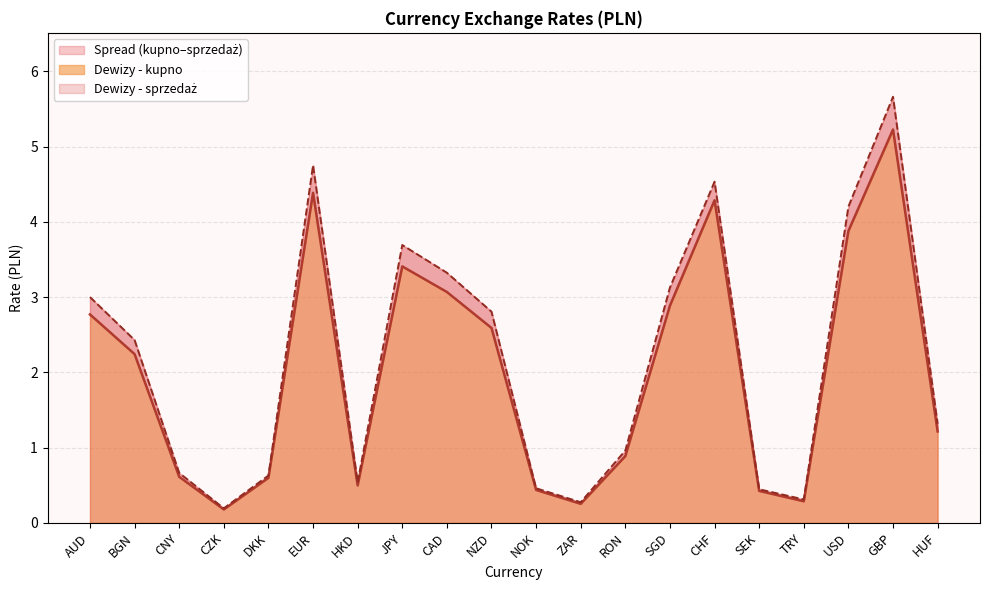

Which series changed the most between EUR and GBP?

Dewizy - sprzedaż